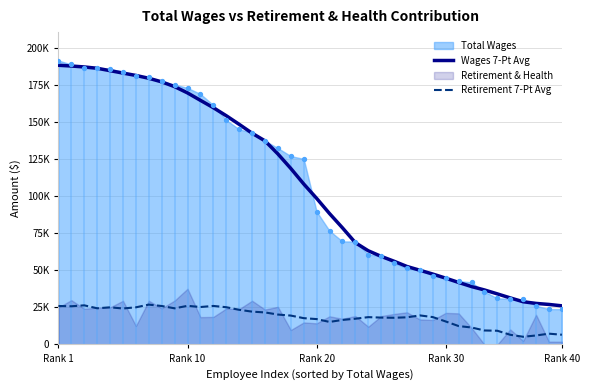

Is the value of Retirement 7-Pt Avg at Rank 20 greater than the value of Wages 7-Pt Avg at 20?

No